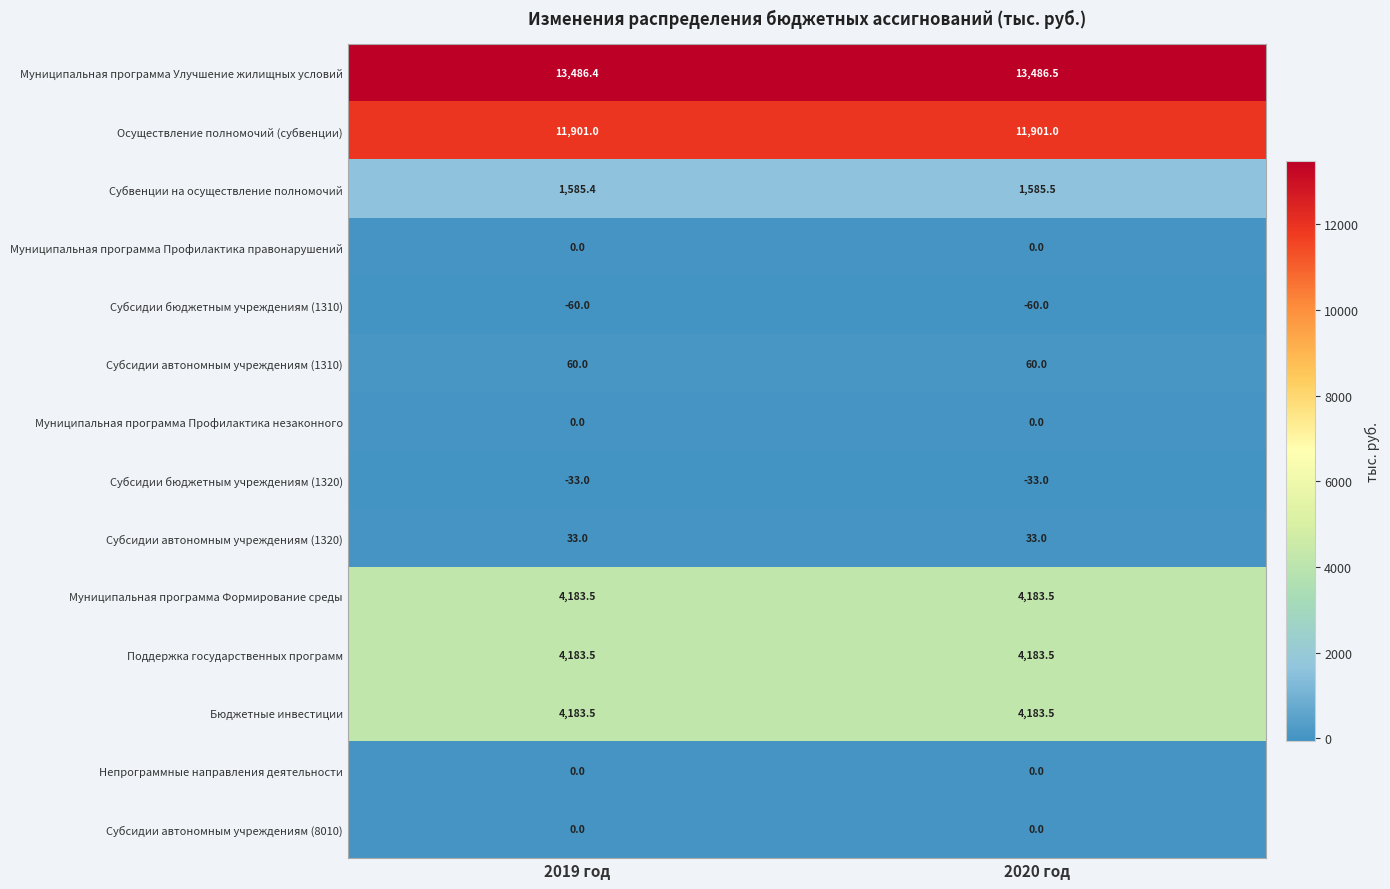

At which category is the sum across all series the highest?

2020 год